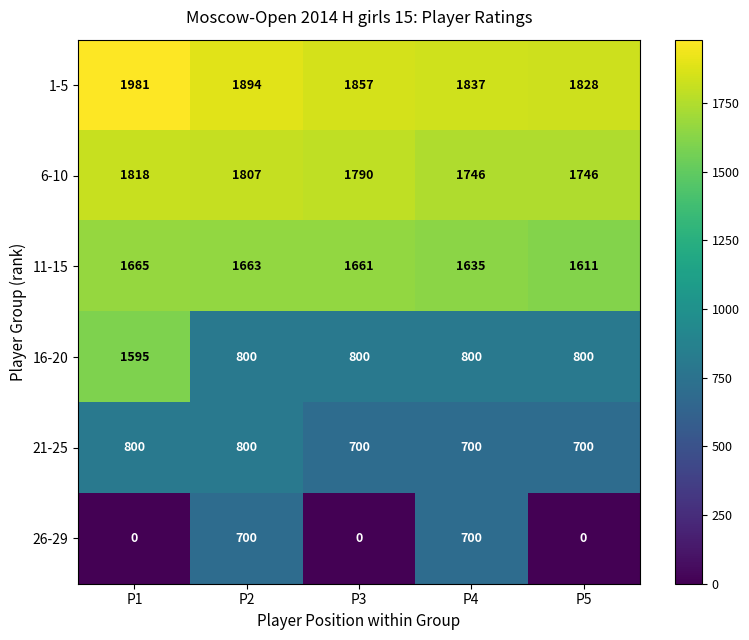

At which category does the chart reach its peak across all series?

P1